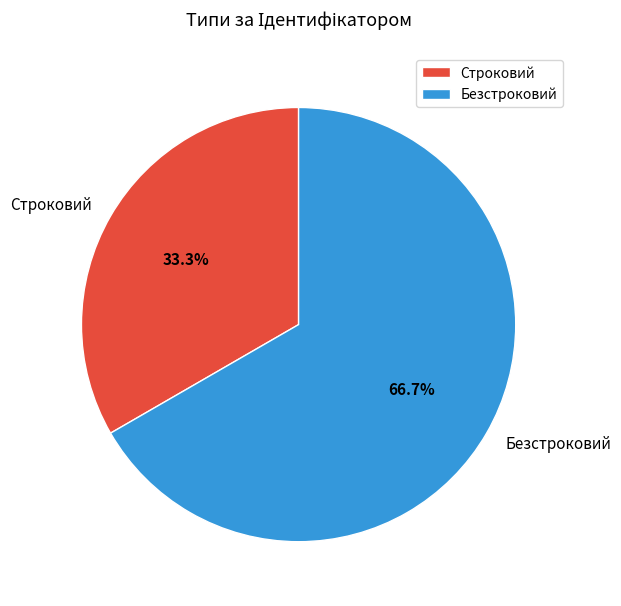

Which slice is the largest?

Безстроковий